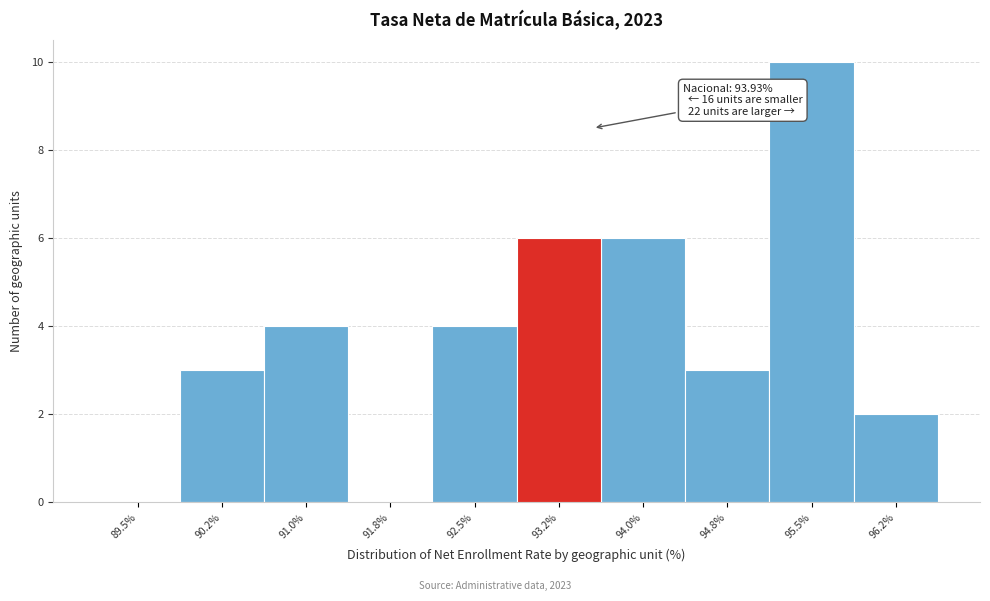

Reading left to right, list all the values displayed in this chart.

89.5%=0	90.2%=3	91.0%=4	91.8%=0	92.5%=4	93.2%=6	94.0%=6	94.8%=3	95.5%=10	96.2%=2